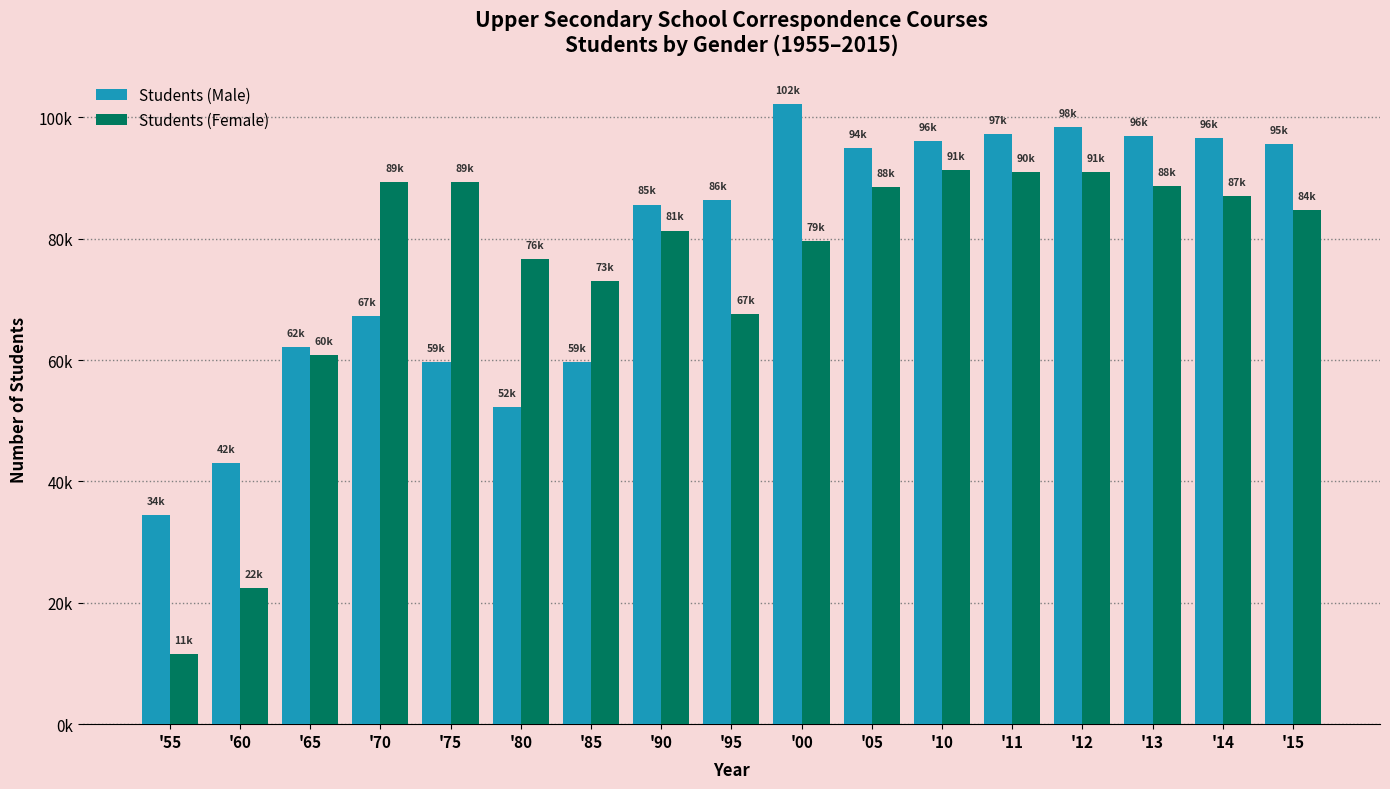

Which category has the lowest value across all series?

'55